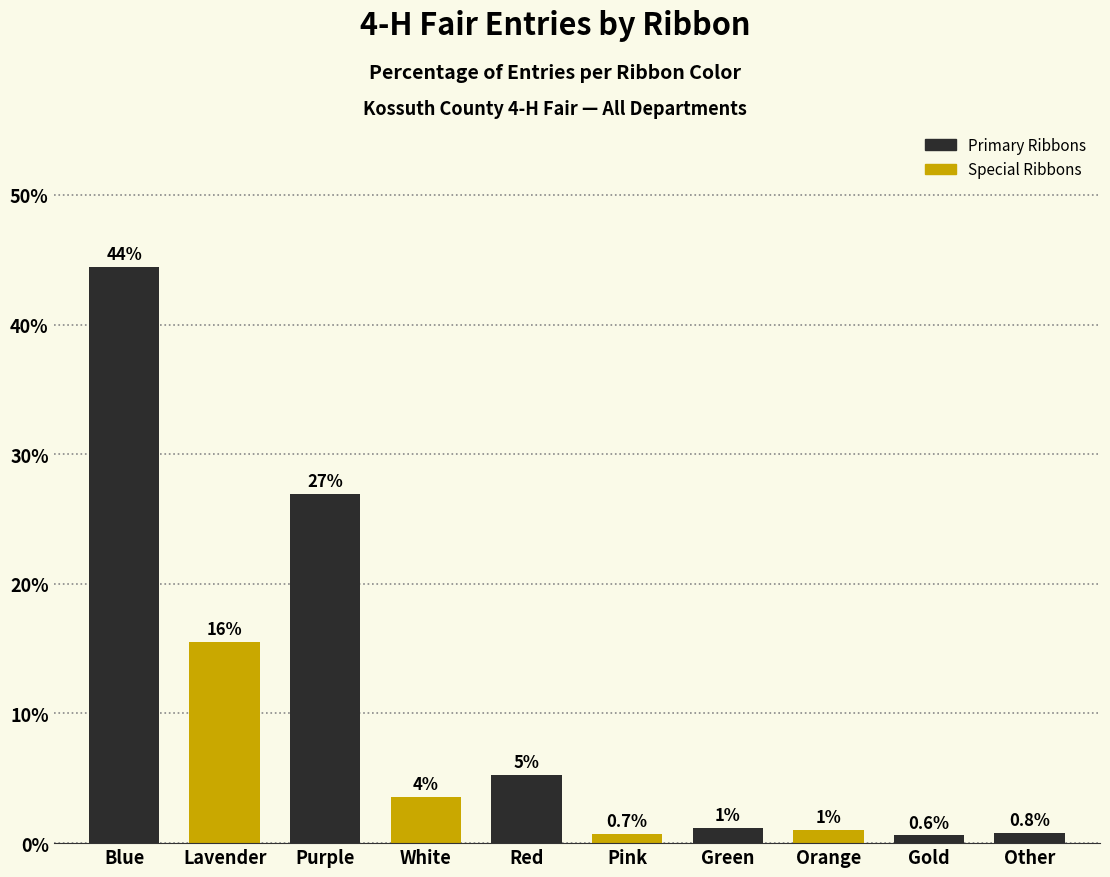

The value at Blue is 76.7. True or false?

False